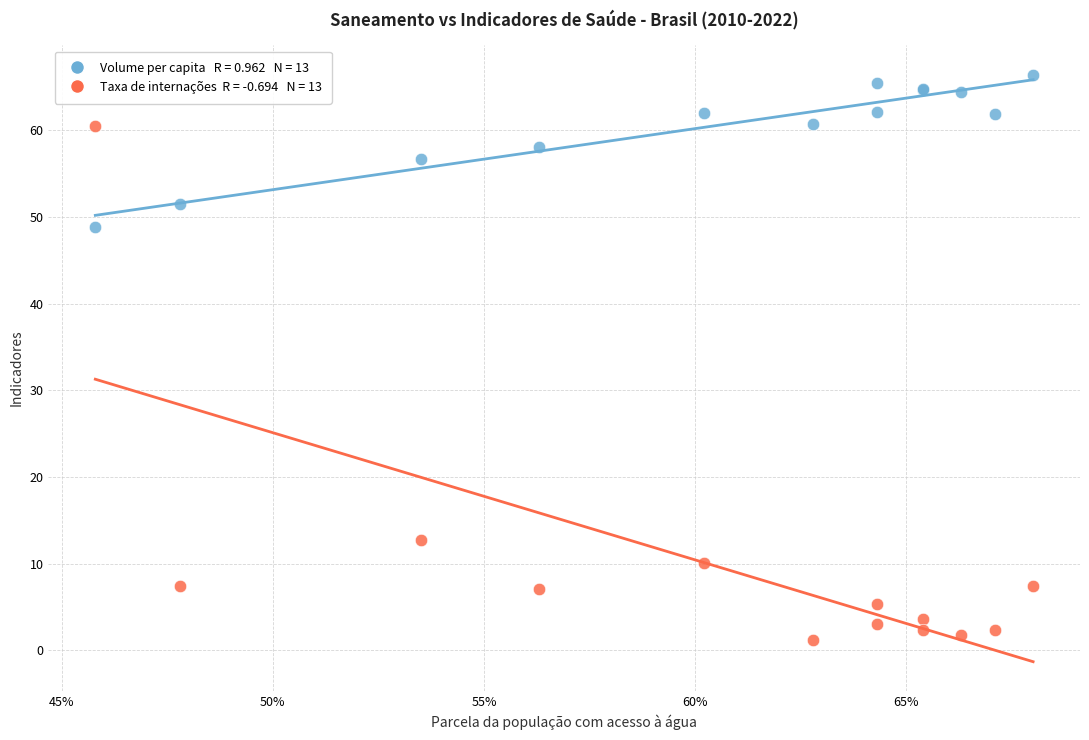

Across all series, what Y value is closest to 33?

48.8